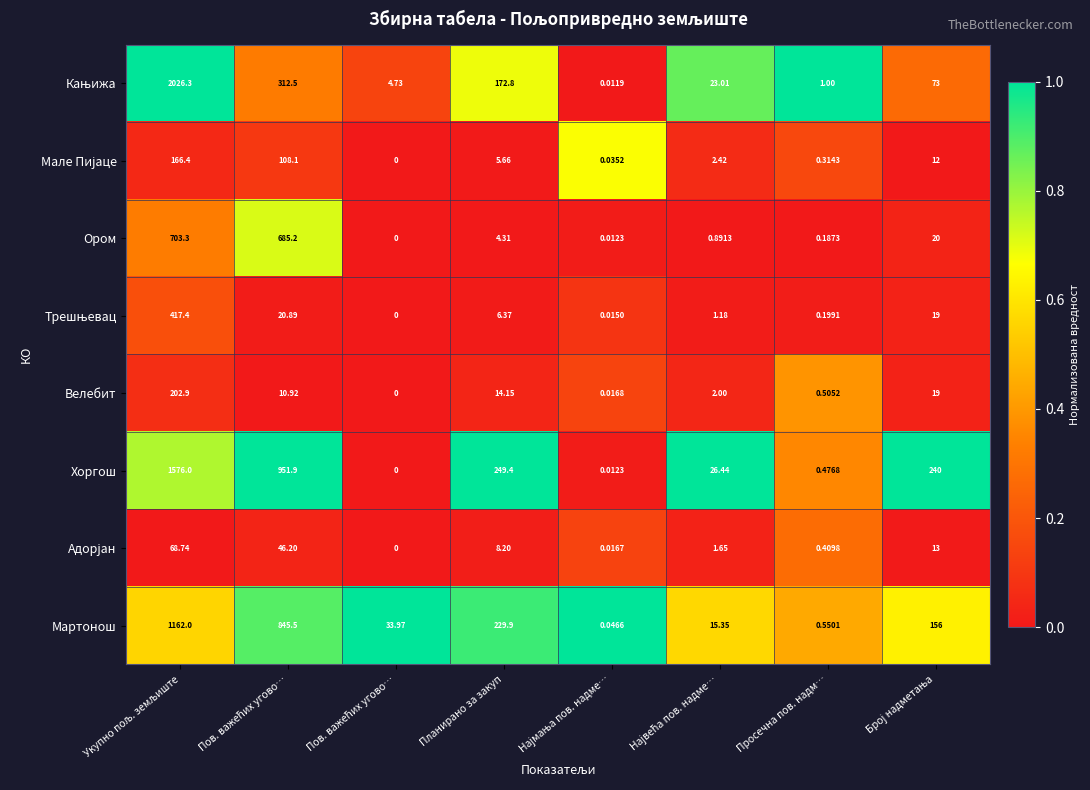

How many categories are shown in the chart?

8